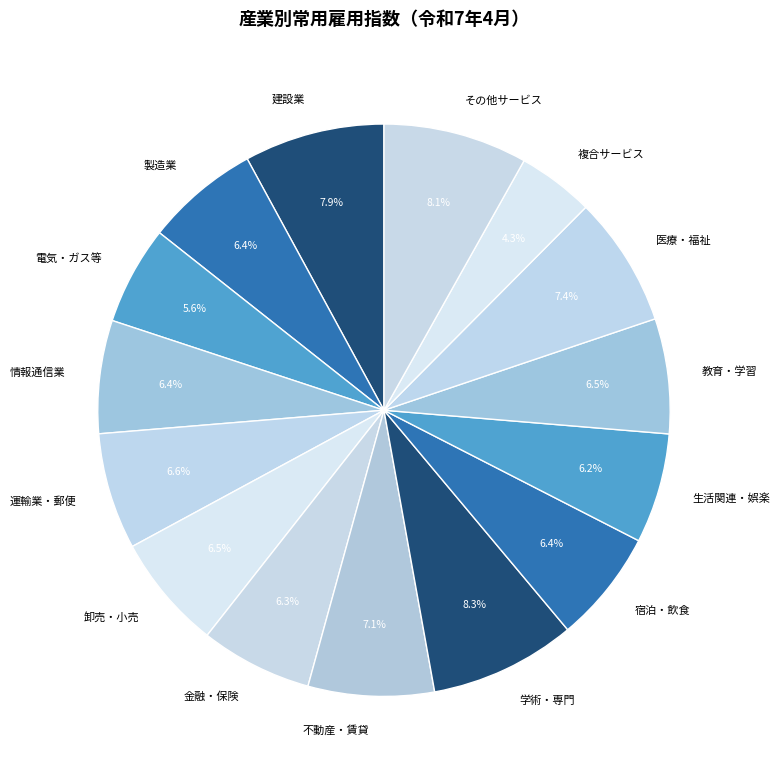

Between 医療・福祉 and 電気・ガス等, which is larger?

医療・福祉